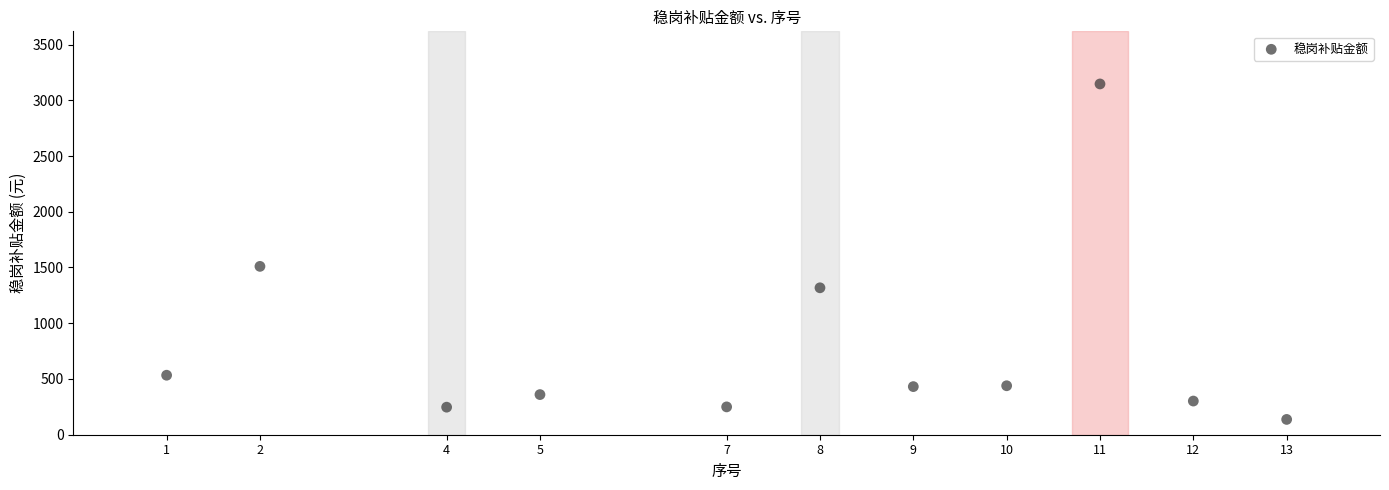

What Y value in the scatter plot is closest to 1641?

1510.1